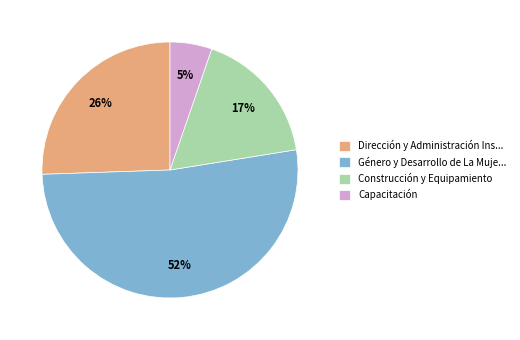

Between Dirección y Administración Ins... and Construcción y Equipamiento, which is larger?

Dirección y Administración Ins...